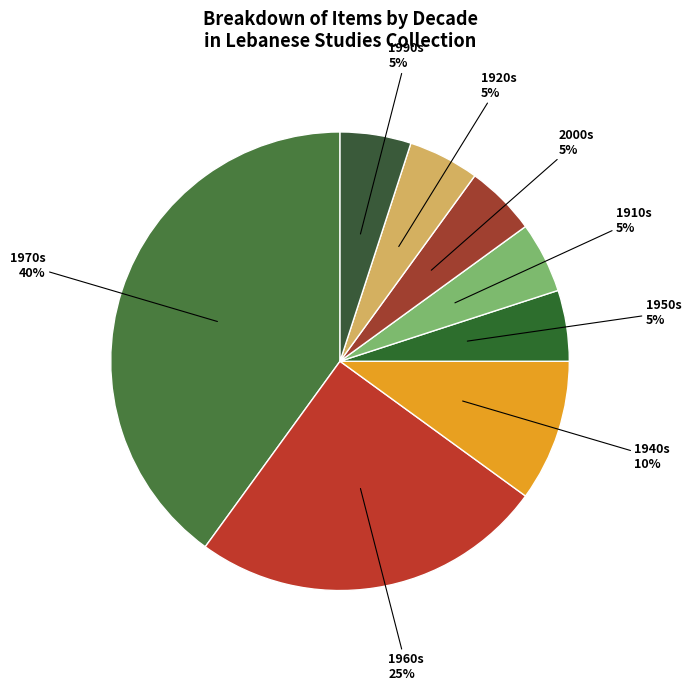

Combined, do 1950s and 1910s account for over 50%?

No